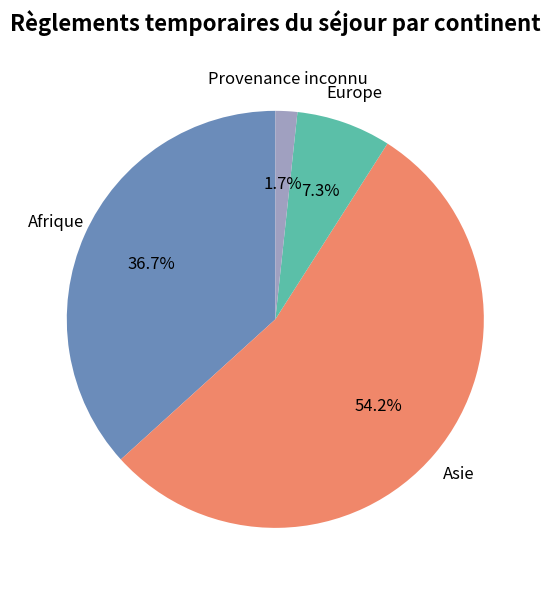

Is the sum of Provenance inconnu and Europe greater than half?

No